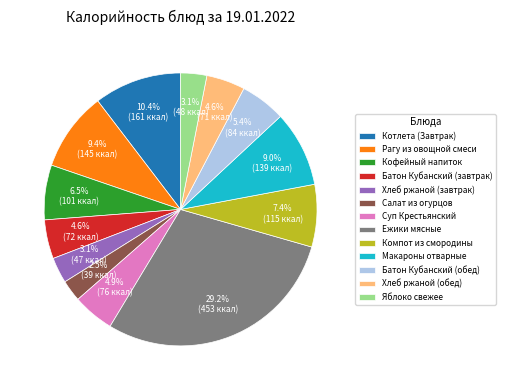

Which has a higher value, Яблоко свежее or Компот из смородины?

Компот из смородины